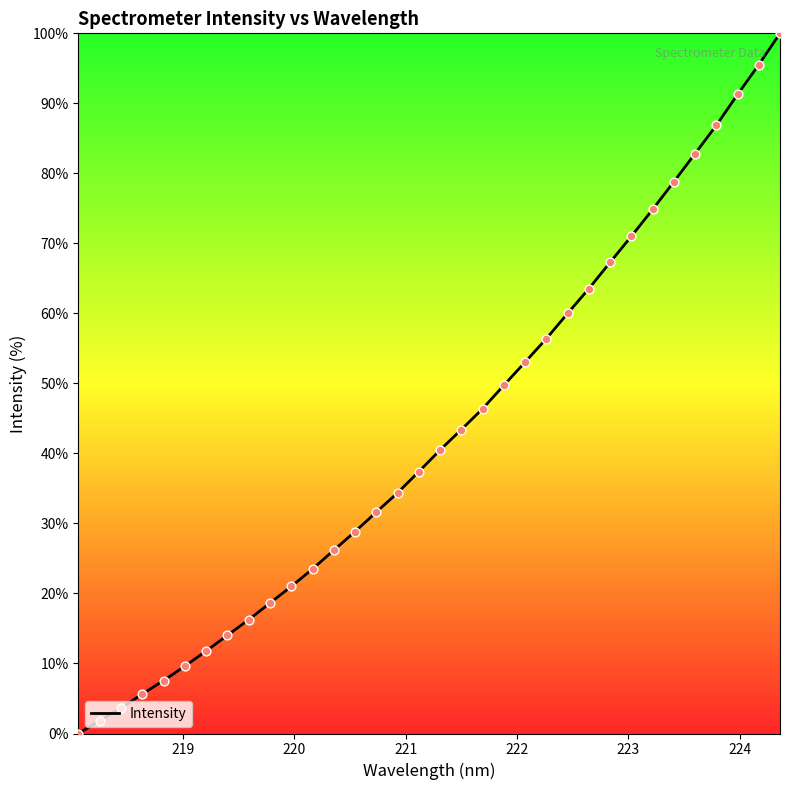

How many lines are shown in the chart?

1